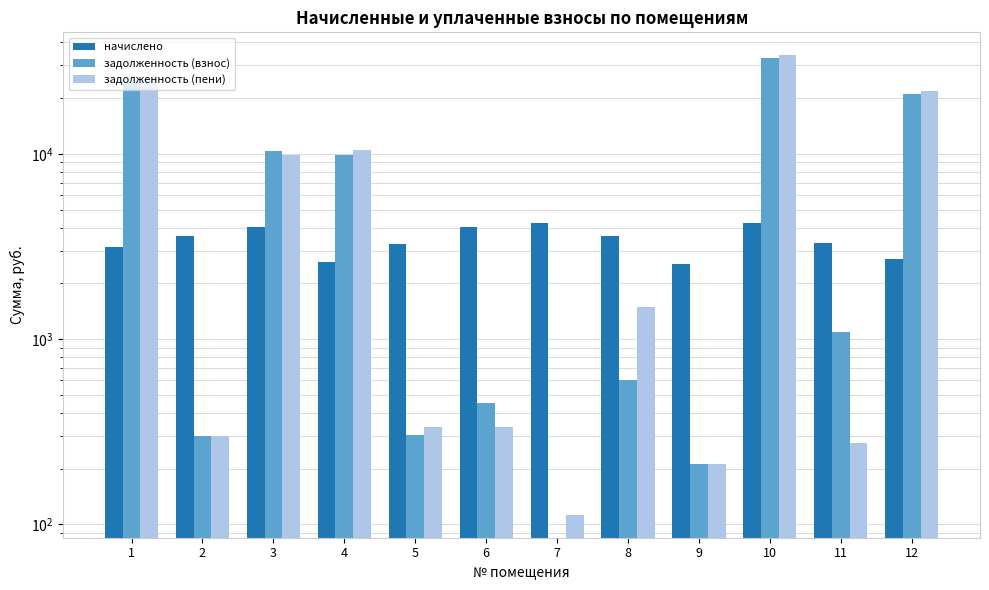

How many values in the задолженность (взнос) series exceed 1098?

6